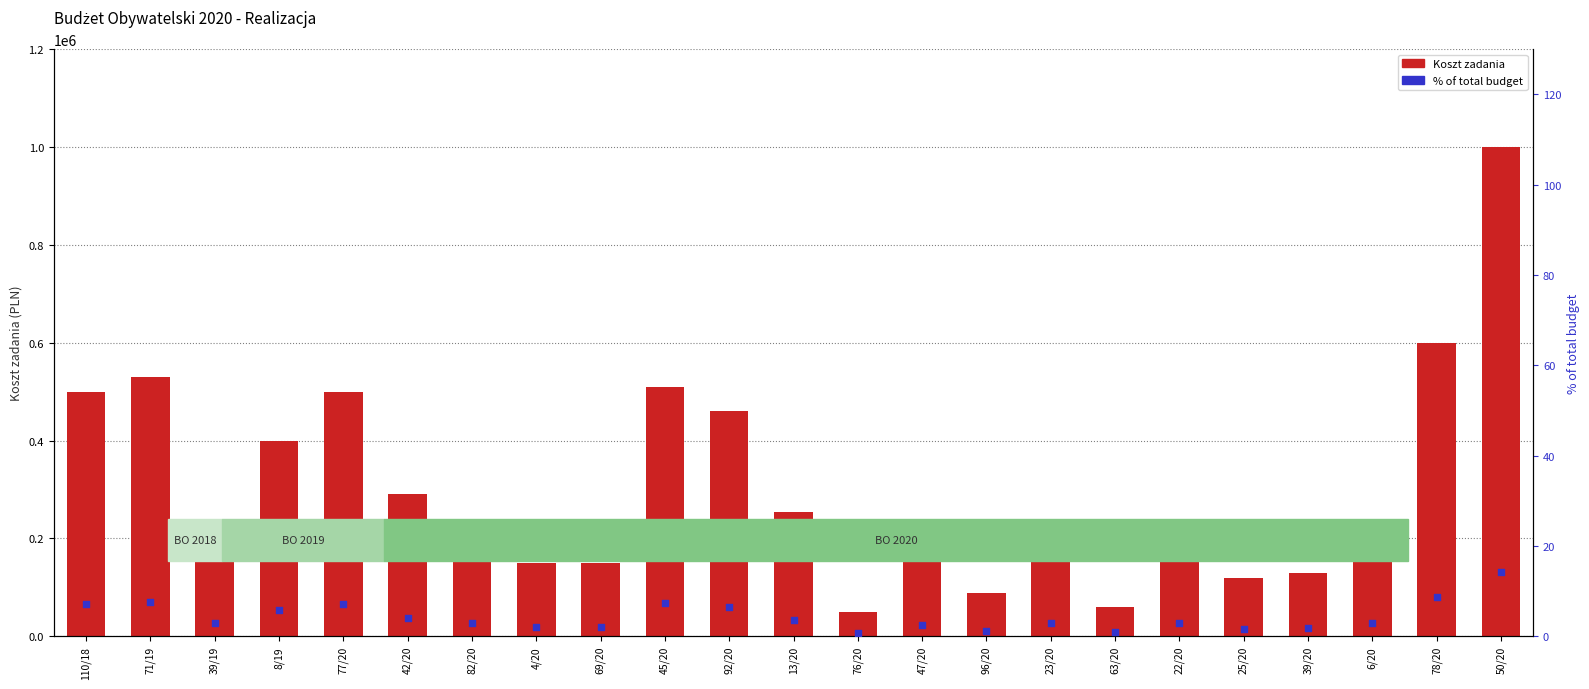

At which category is the sum across all series the highest?

50/20